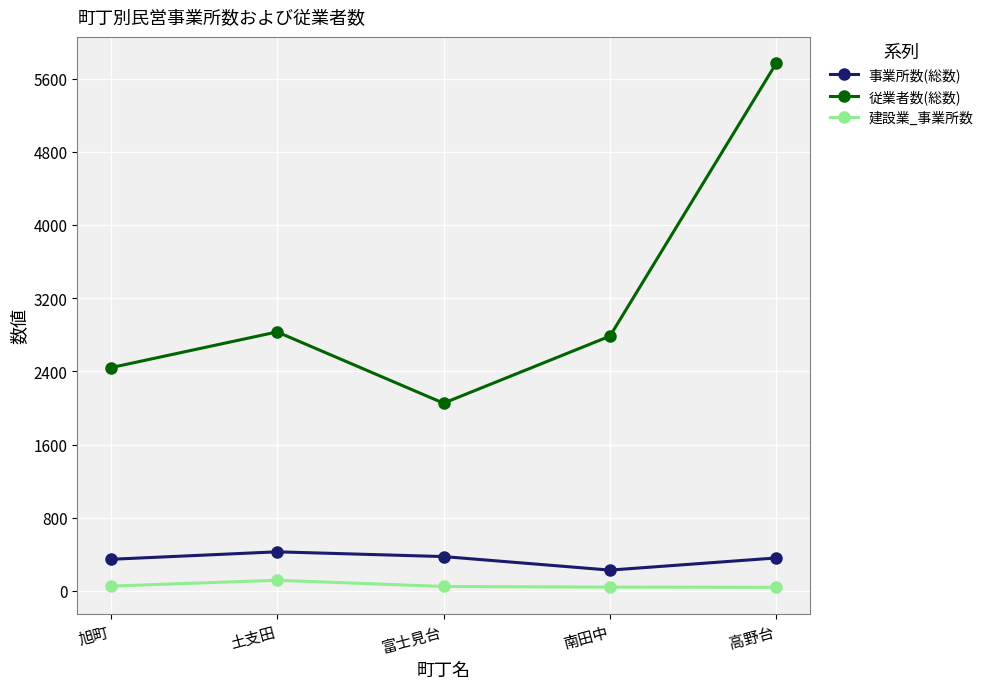

Rank the series at 富士見台 from lowest to highest value.

建設業_事業所数, 事業所数(総数), 従業者数(総数)